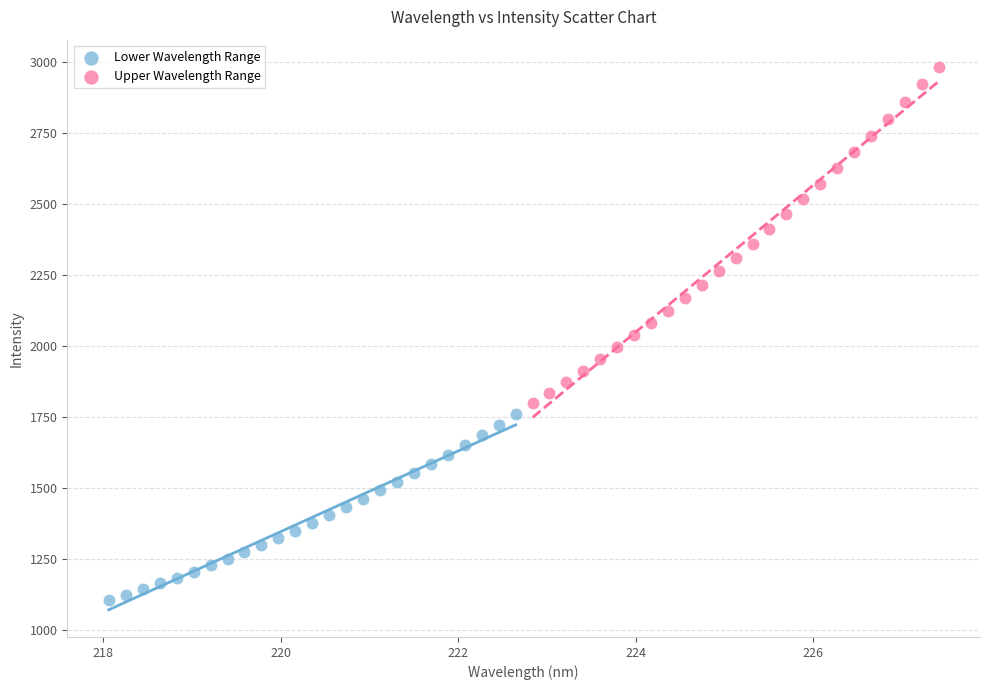

Which series reaches the minimum Y coordinate?

Lower Wavelength Range